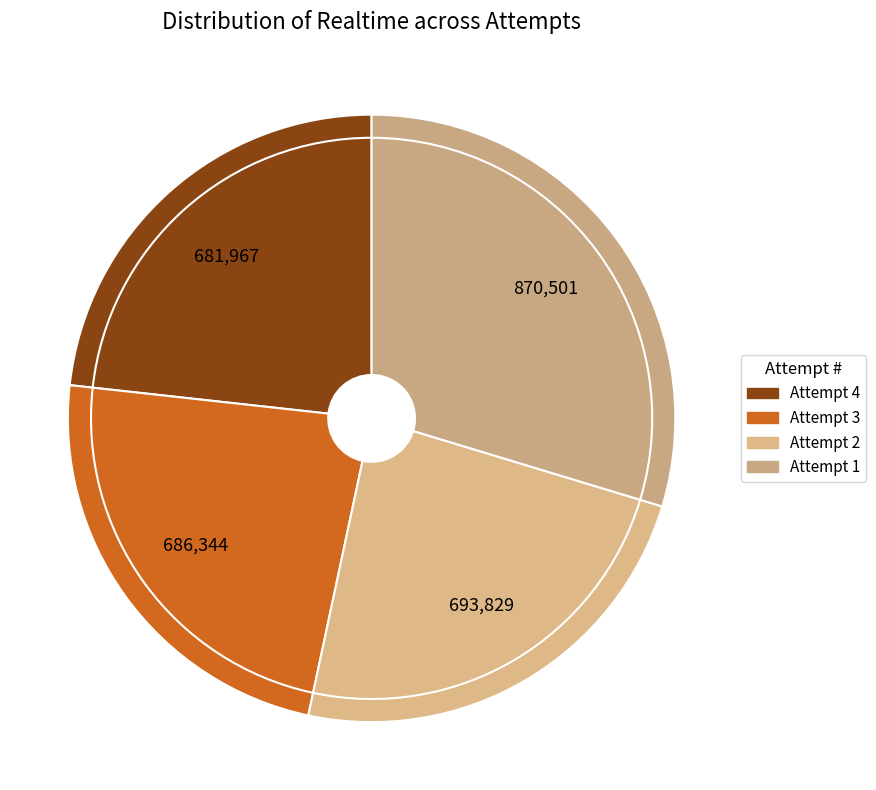

Which has a higher value, Attempt 4 or Attempt 1?

Attempt 1